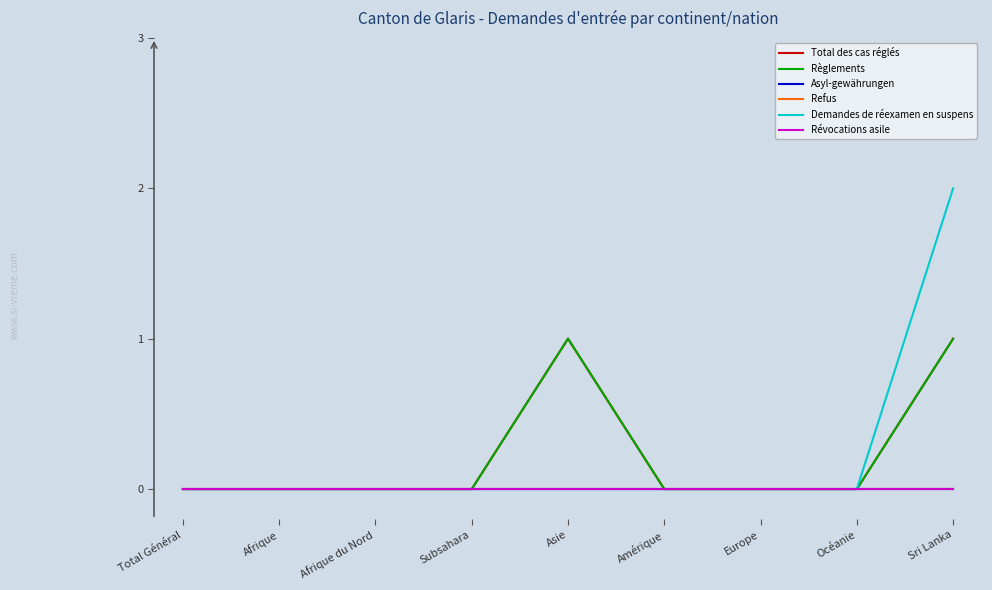

Which series has the widest spread of values?

Demandes de réexamen en suspens